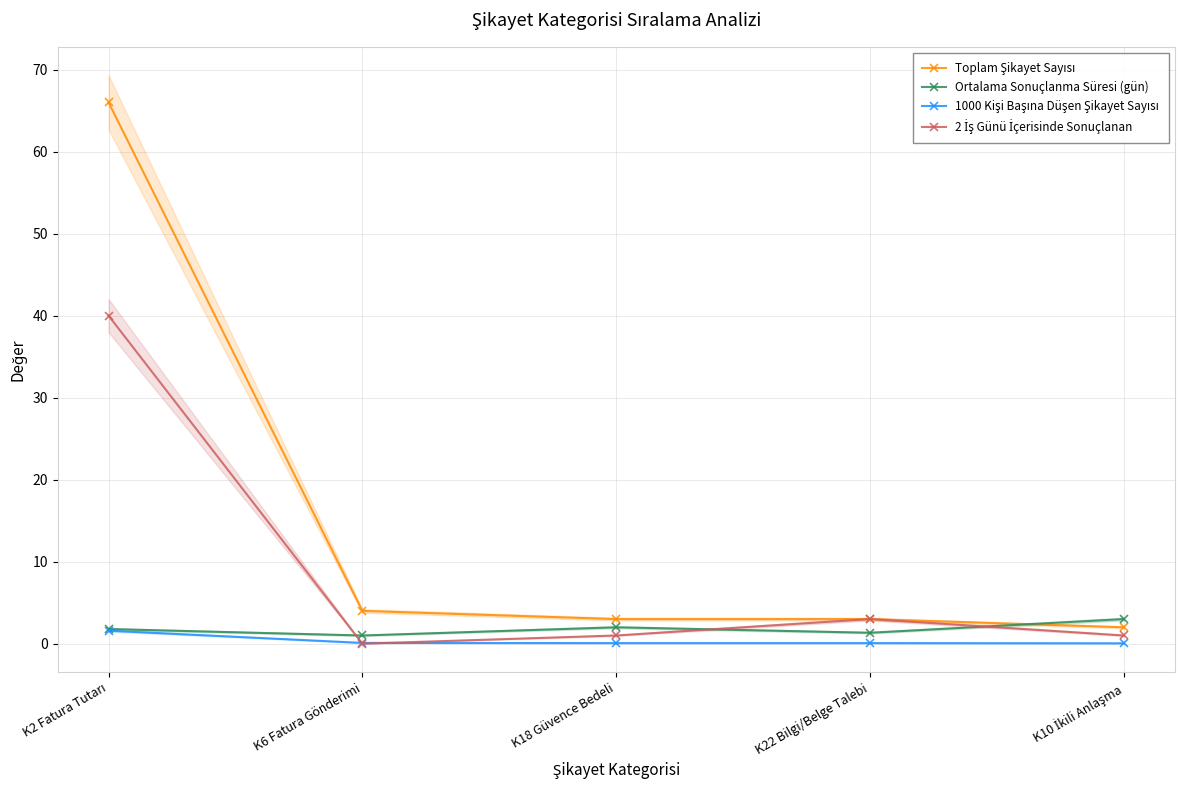

Is the value of Ortalama Sonuçlanma Süresi (gün) at K10 İkili Anlaşma greater than the value of 1000 Kişi Başına Düşen Şikayet Sayısı at K2 Fatura Tutarı?

Yes